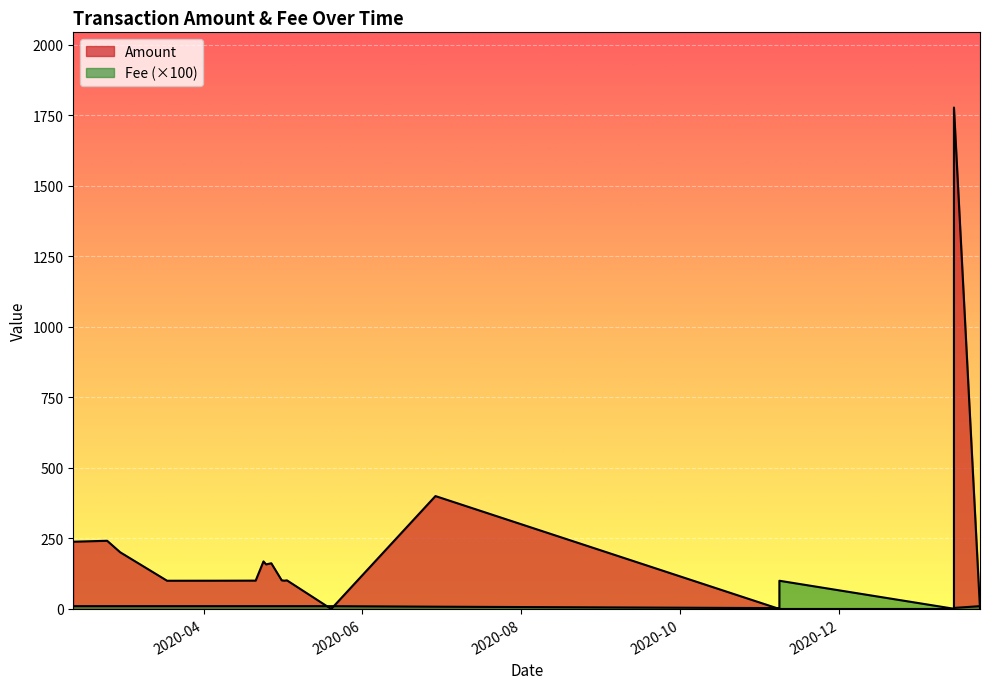

What is the difference between the Fee values at 2020-11-08 and 2020-04-25?

0.9